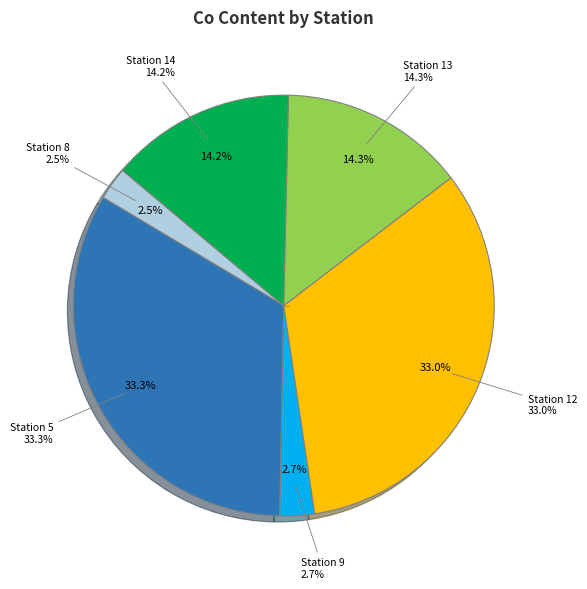

To the nearest percent, what is the difference between the Station 14 and Station 9 slice percentages?

12%